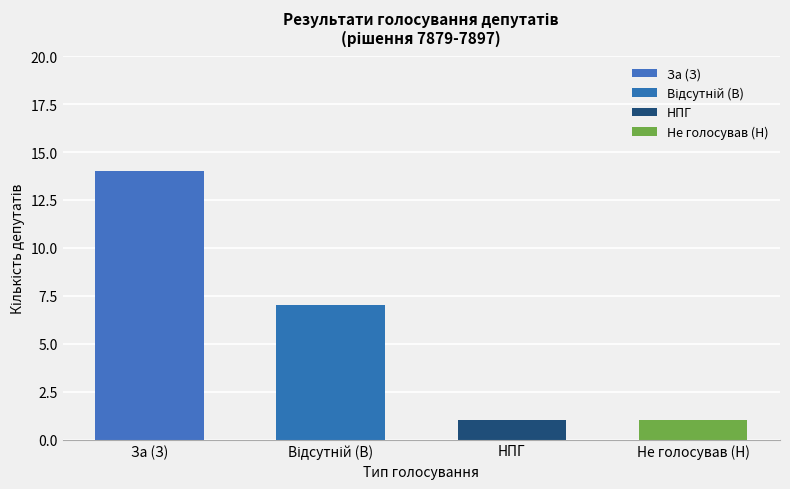

What is the total value across all series at 15?

23